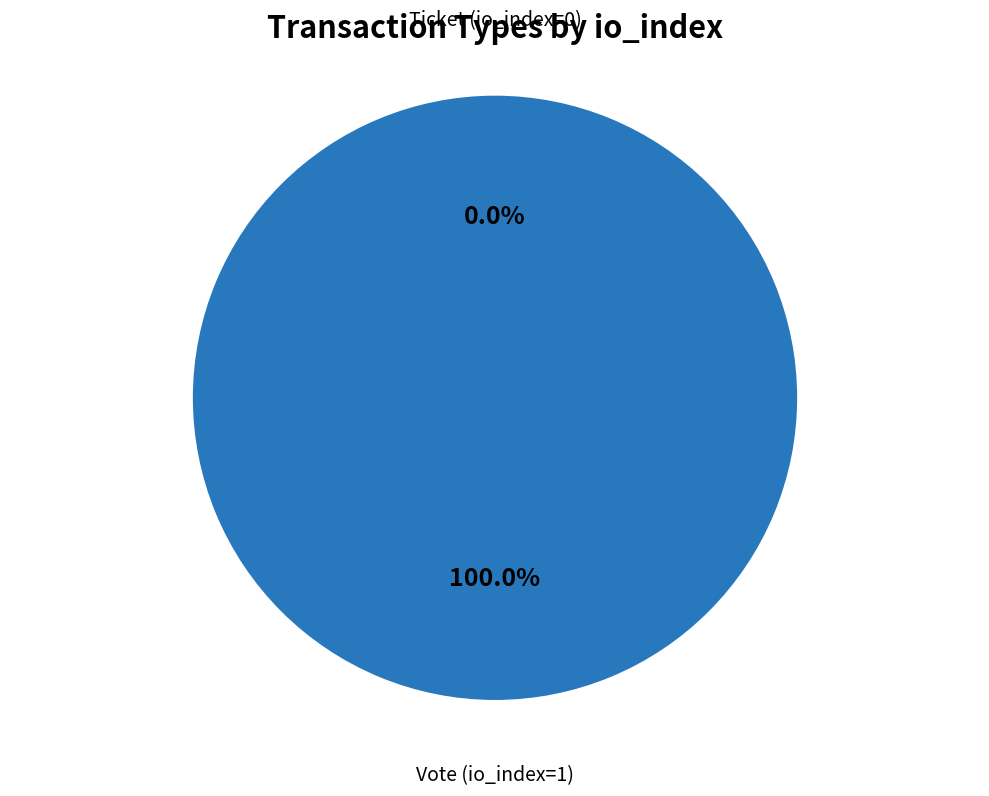

What percentage is the Vote (io_index=1) slice, to the nearest percent?

100%